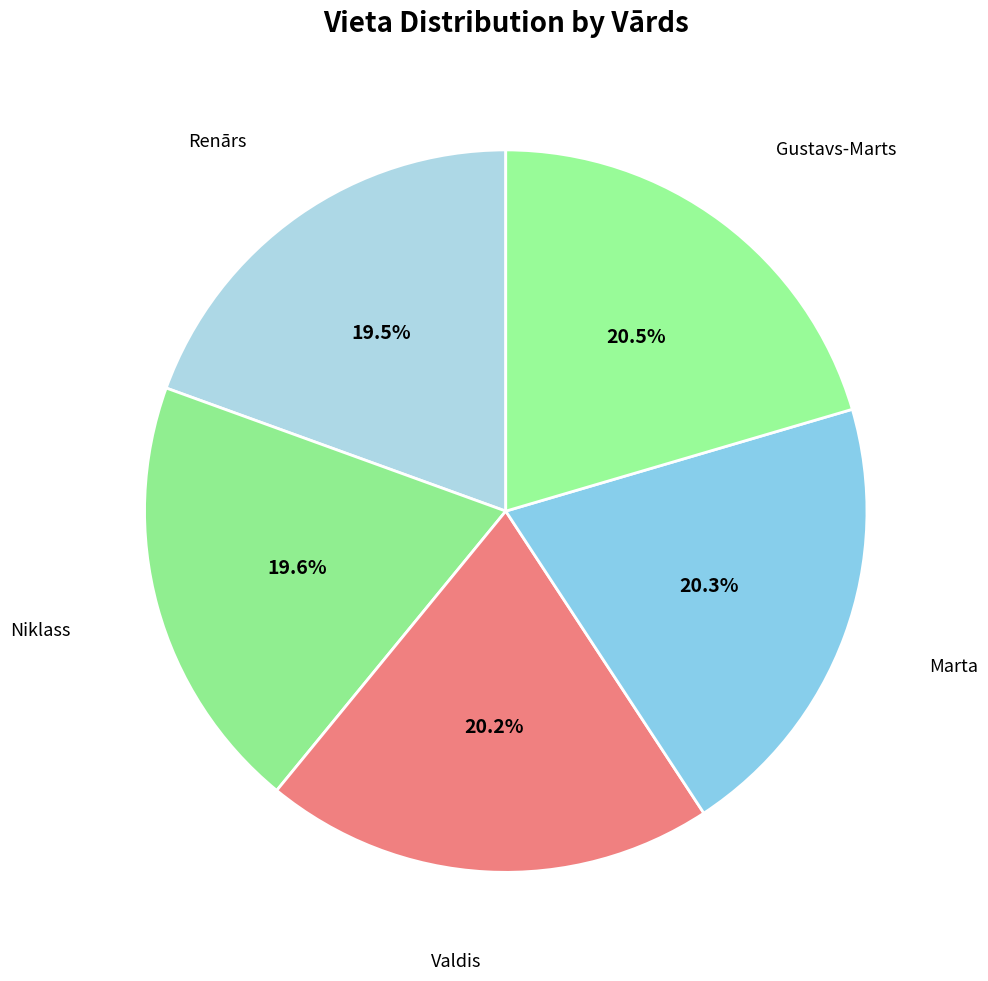

Is the sum of Niklass and Renārs greater than half?

No